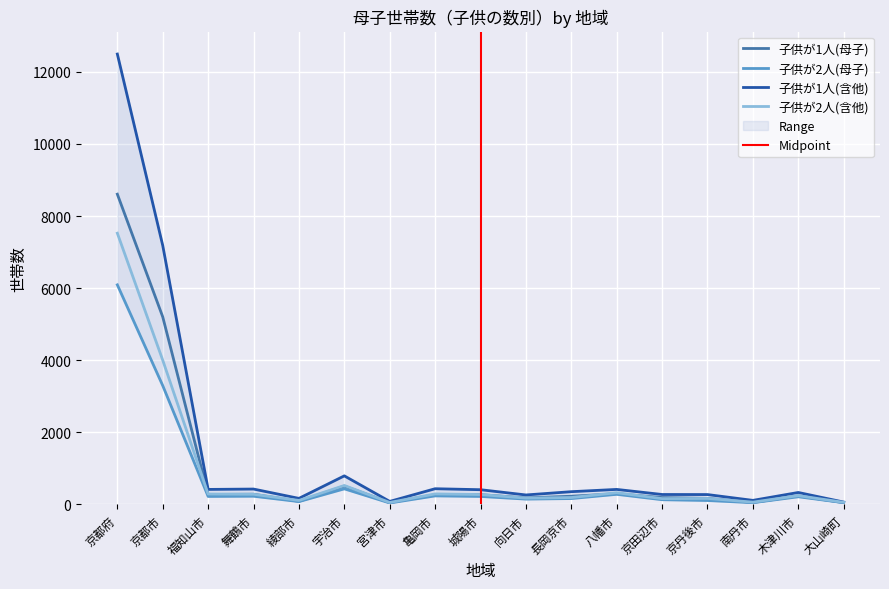

How many lines are shown in the chart?

4